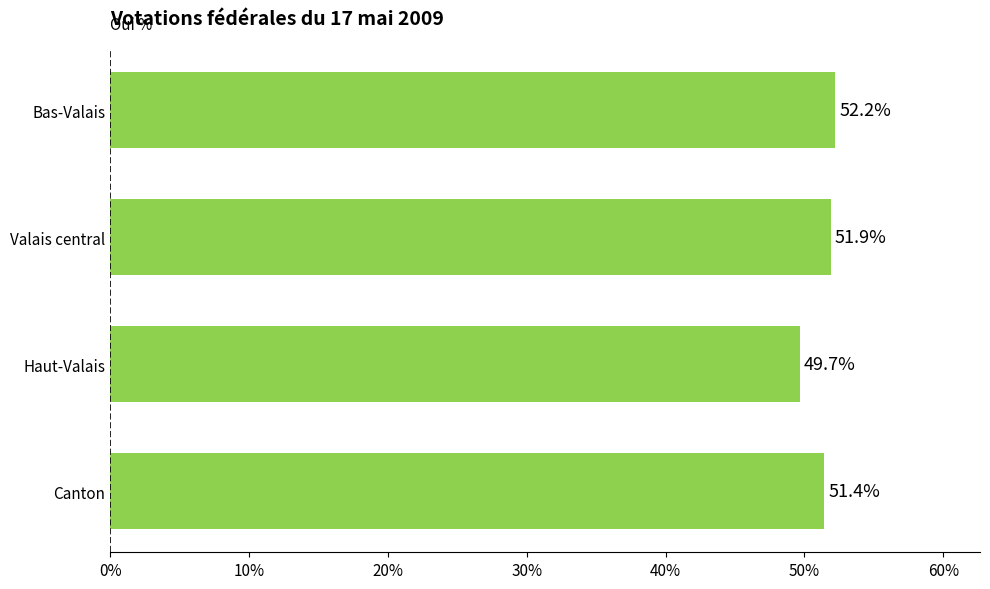

Does the chart contain stacked bars?

No